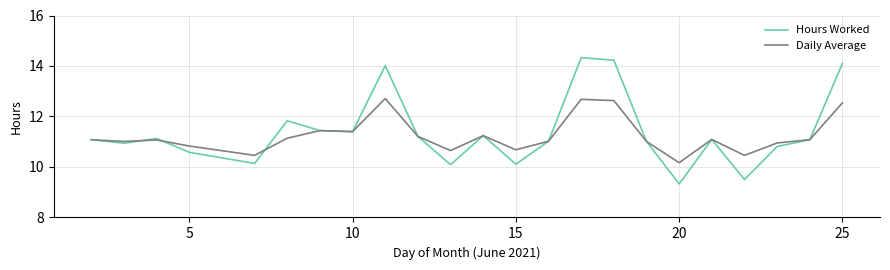

List the series in order of their peak value, lowest first.

Daily Average, Hours Worked